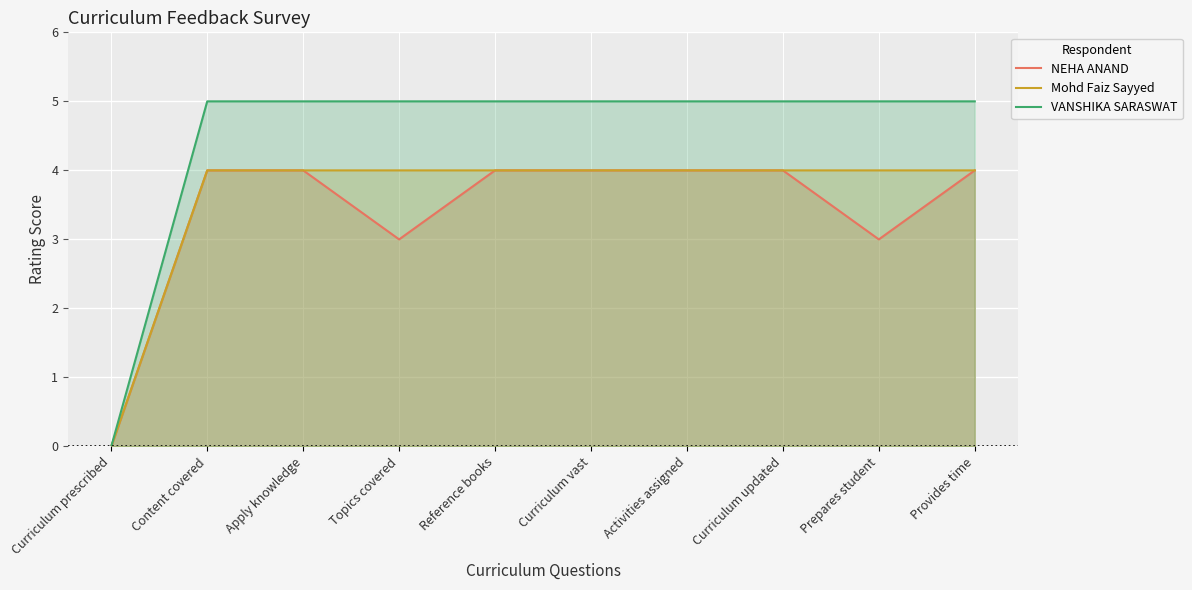

Which category has the highest value in the Mohd Faiz Sayyed series?

Content covered